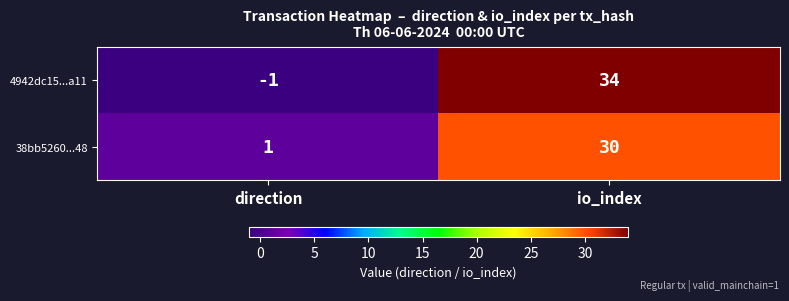

Between direction and io_index, which series saw the biggest shift?

4942dc15...a11